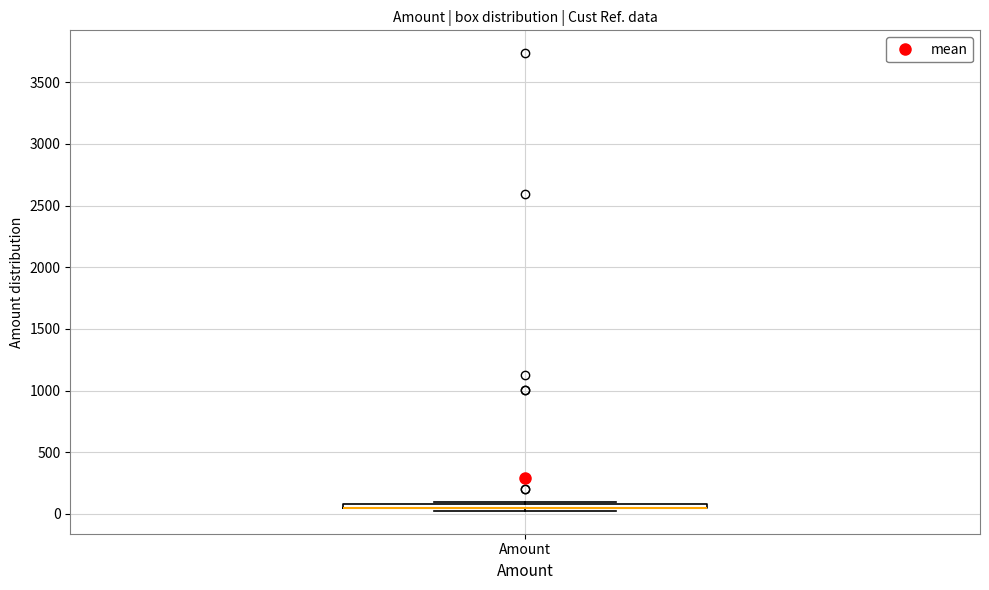

Where is the upper edge of the box for Amount on the y-axis? The values are not printed on the chart, so give them approximately, as read against the axis.

100